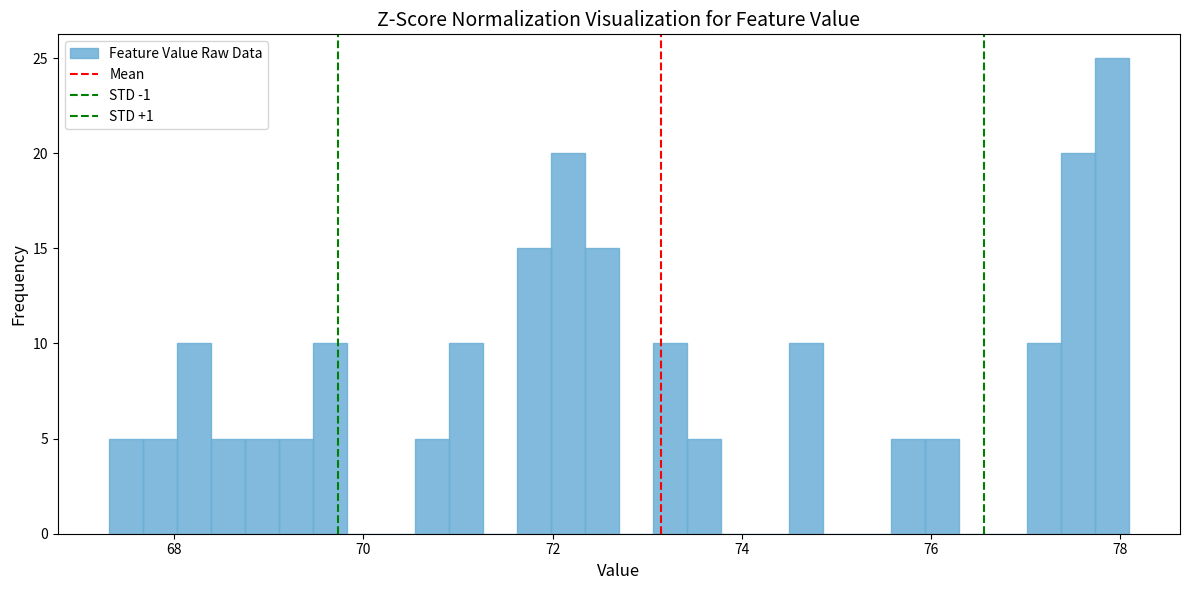

Read against the x-axis, roughly where is the centre of the tallest bar?

78.0